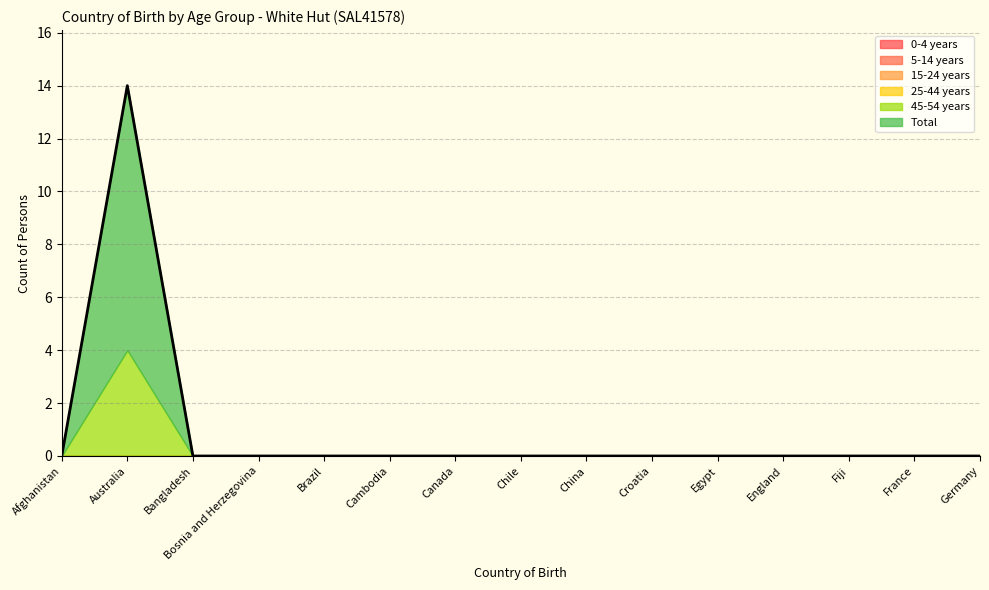

Reading left to right, list all the values displayed in this chart.

0-4 years: Afghanistan=0	Australia=0	Bangladesh=0	Bosnia and Herzegovina=0	Brazil=0	Cambodia=0	Canada=0	Chile=0	China=0	Croatia=0	Egypt=0	England=0	Fiji=0	France=0	Germany=0
5-14 years: Afghanistan=0	Australia=0	Bangladesh=0	Bosnia and Herzegovina=0	Brazil=0	Cambodia=0	Canada=0	Chile=0	China=0	Croatia=0	Egypt=0	England=0	Fiji=0	France=0	Germany=0
15-24 years: Afghanistan=0	Australia=0	Bangladesh=0	Bosnia and Herzegovina=0	Brazil=0	Cambodia=0	Canada=0	Chile=0	China=0	Croatia=0	Egypt=0	England=0	Fiji=0	France=0	Germany=0
25-44 years: Afghanistan=0	Australia=0	Bangladesh=0	Bosnia and Herzegovina=0	Brazil=0	Cambodia=0	Canada=0	Chile=0	China=0	Croatia=0	Egypt=0	England=0	Fiji=0	France=0	Germany=0
45-54 years: Afghanistan=0	Australia=4	Bangladesh=0	Bosnia and Herzegovina=0	Brazil=0	Cambodia=0	Canada=0	Chile=0	China=0	Croatia=0	Egypt=0	England=0	Fiji=0	France=0	Germany=0
Total: Afghanistan=0	Australia=10	Bangladesh=0	Bosnia and Herzegovina=0	Brazil=0	Cambodia=0	Canada=0	Chile=0	China=0	Croatia=0	Egypt=0	England=0	Fiji=0	France=0	Germany=0